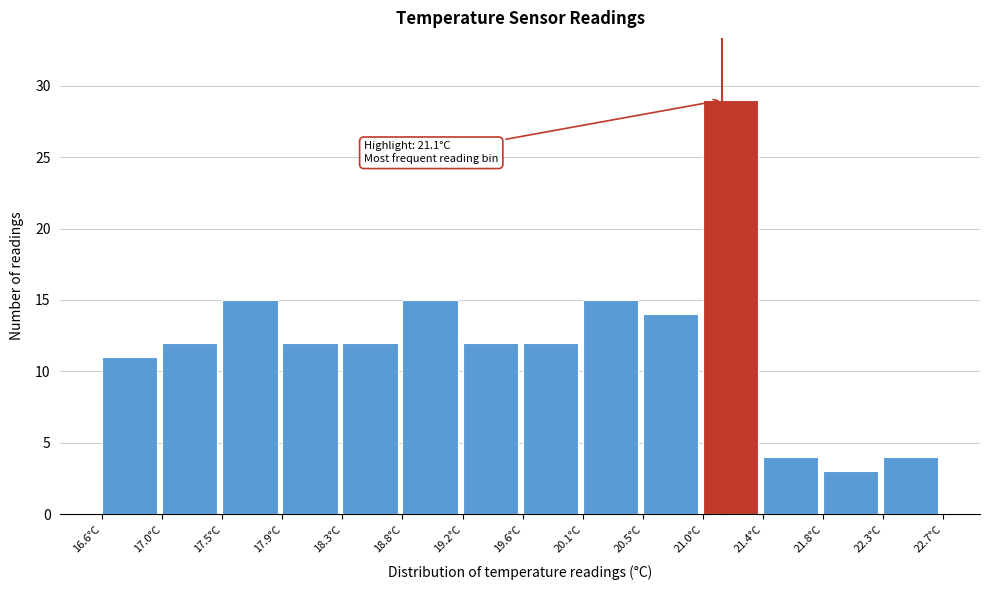

Over which range of the x-axis is the bar tallest?

20.95 to 21.40